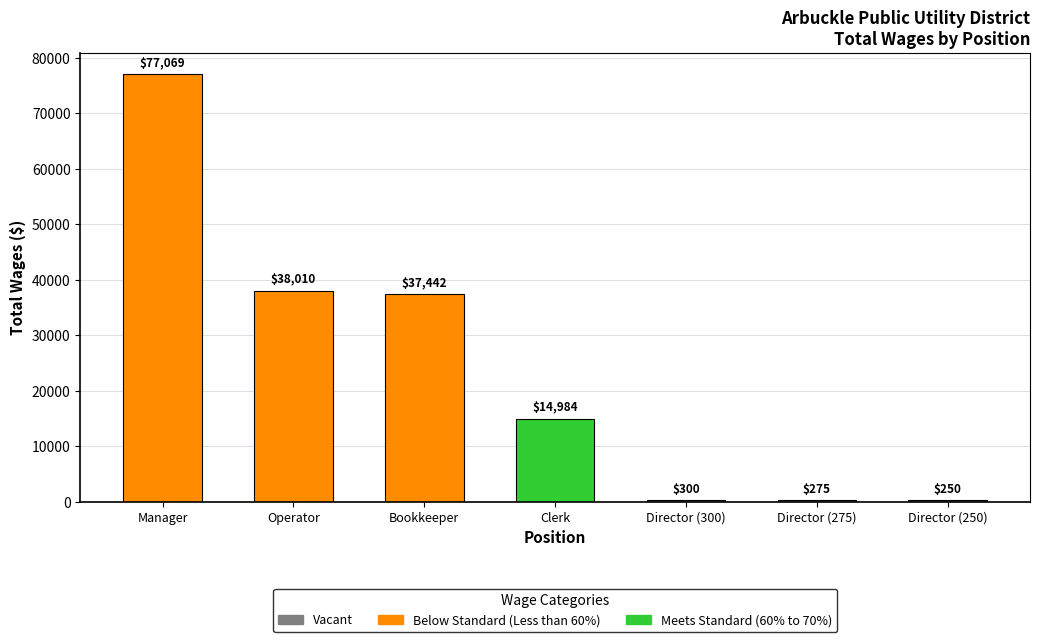

Which label corresponds to the smallest value in the chart?

Director (250)